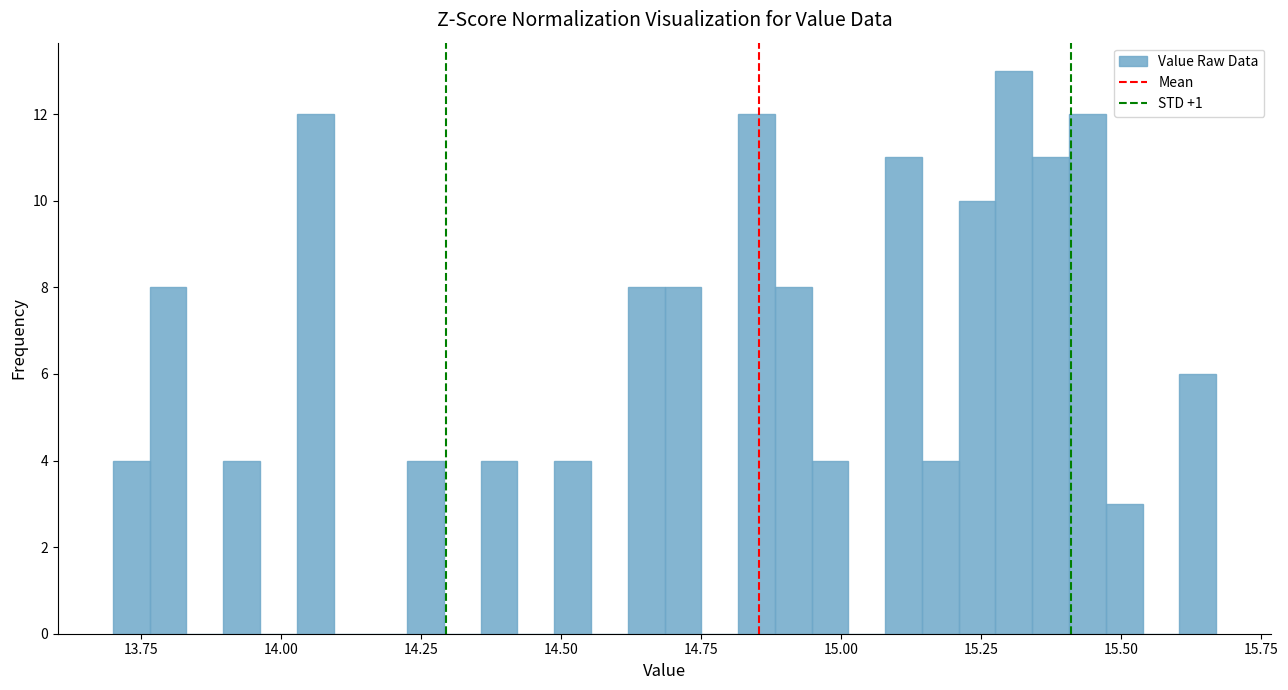

Around what value on the x-axis is the tallest bar? Give the approximate position of its centre, as read against the axis.

15.30